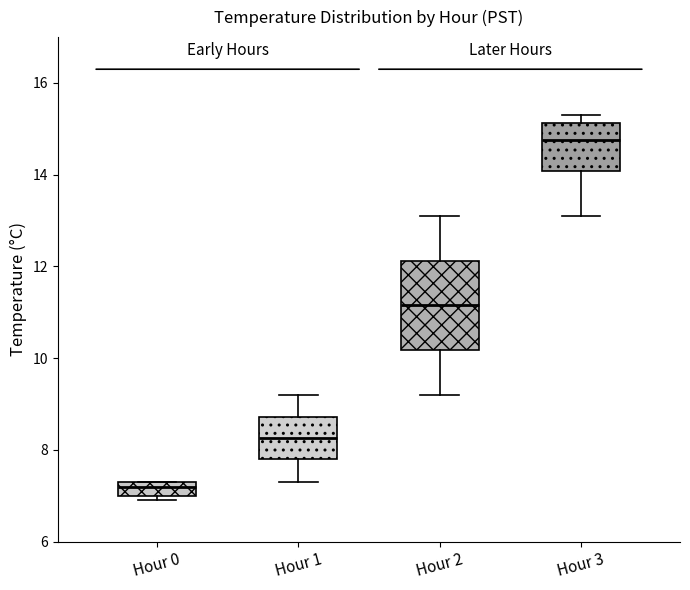

Which box's median line is the highest?

Hour 3